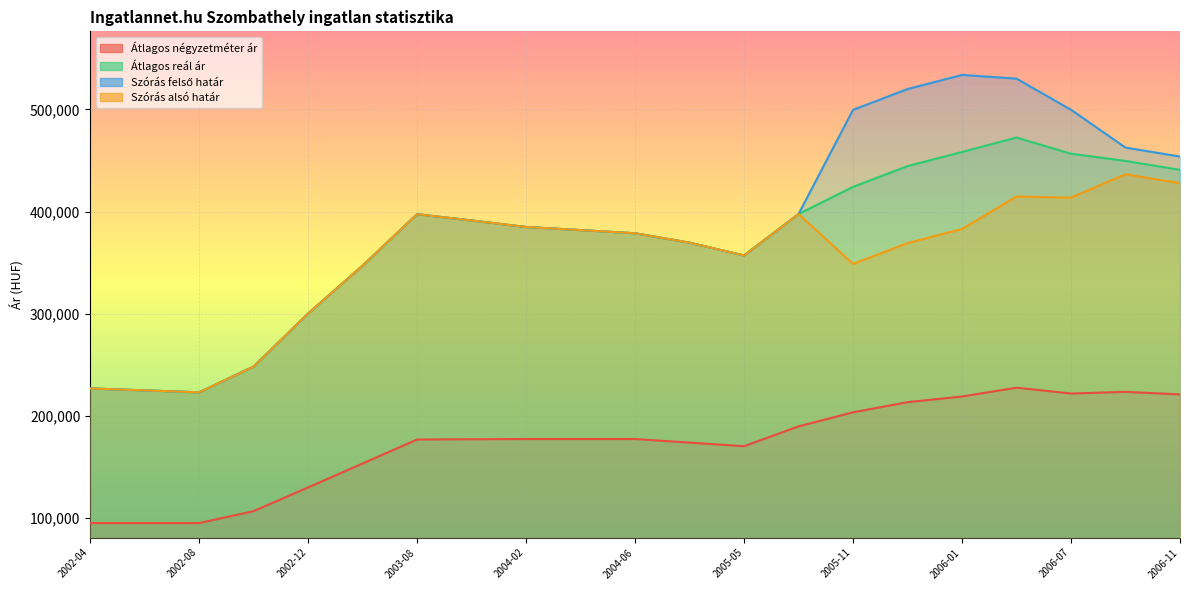

What is the minimum value shown in the chart?

94915